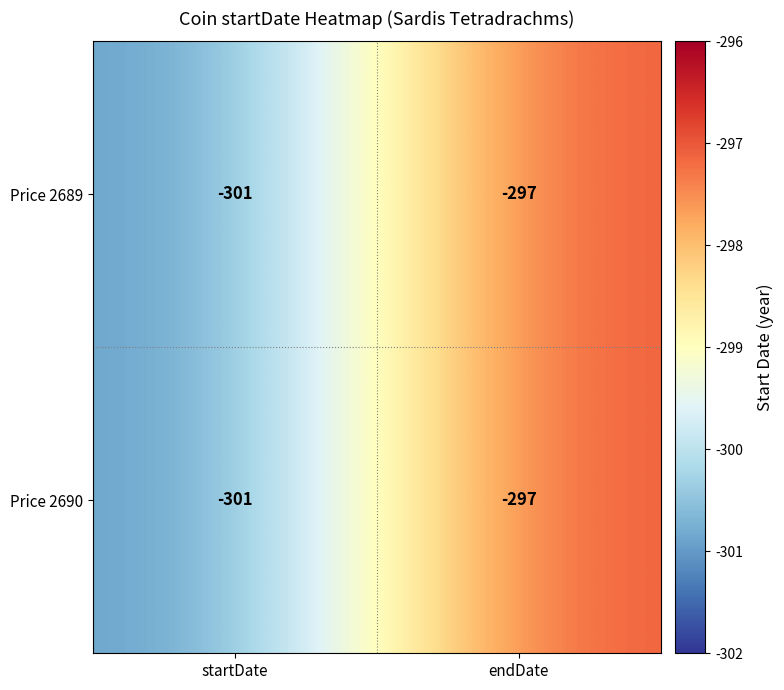

List the labels in order of Price 2690 value, largest first.

endDate, startDate